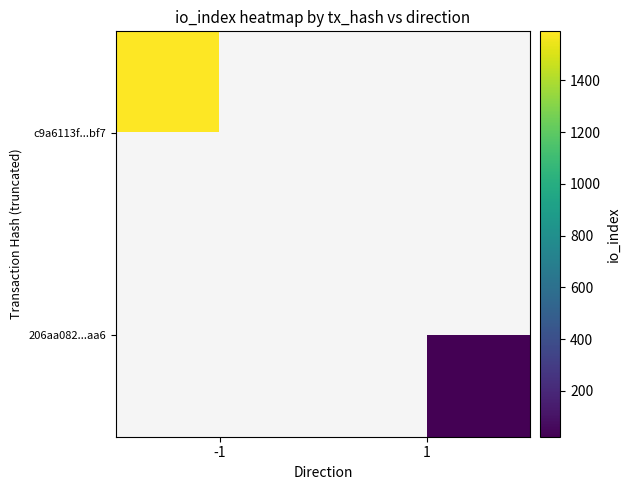

What is the smallest value displayed?

23.0